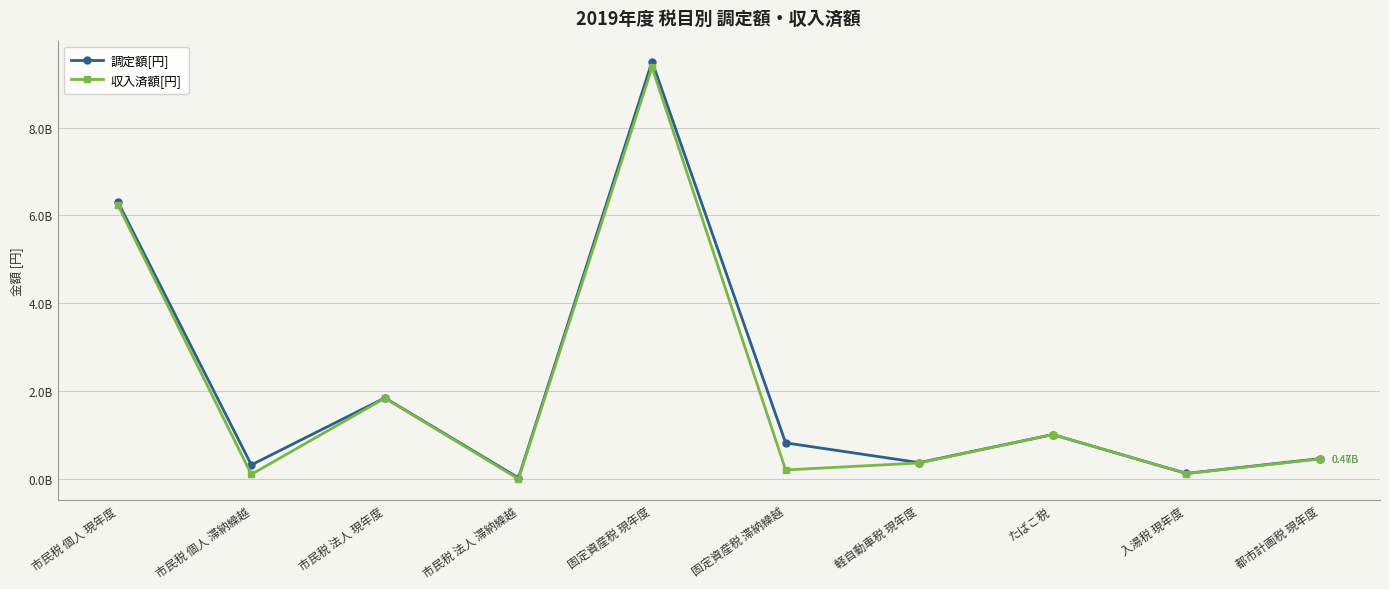

What is the highest value of the 収入済額[円] series?

9365615000